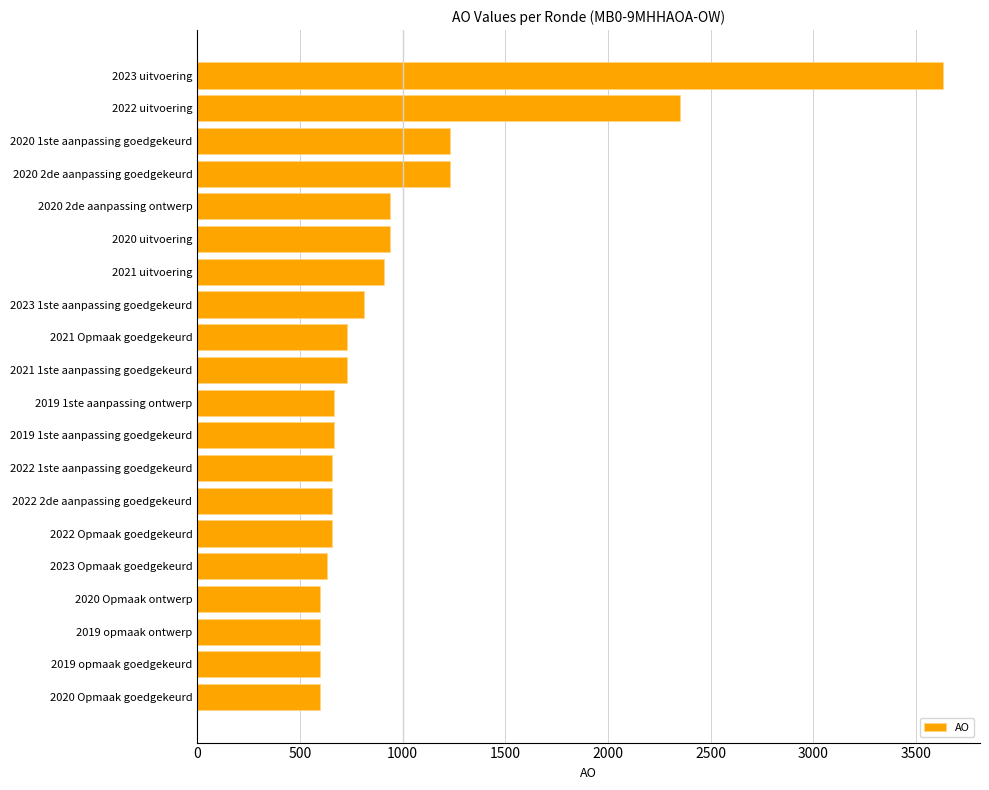

How many values are below 731?

10